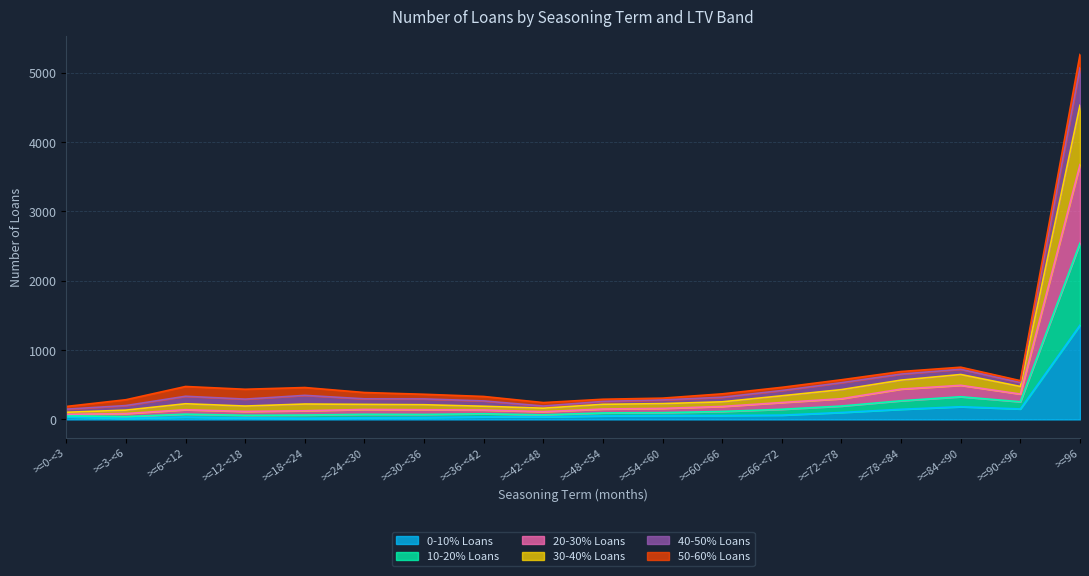

Which category has the highest value in the 0-10% Loans series?

>=96